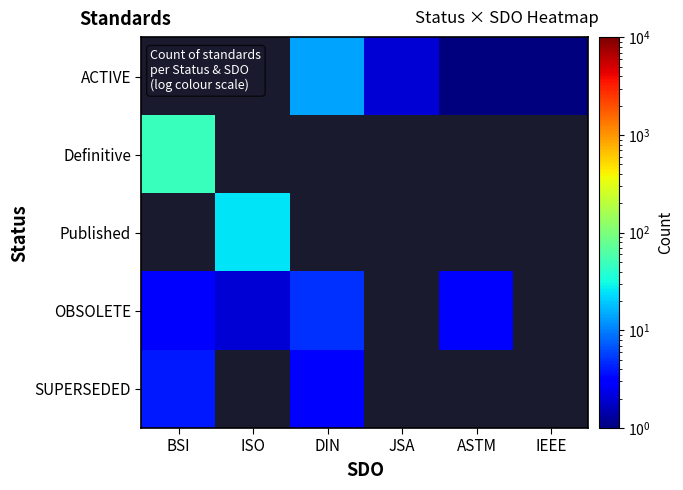

How many values in SUPERSEDED are above zero?

2